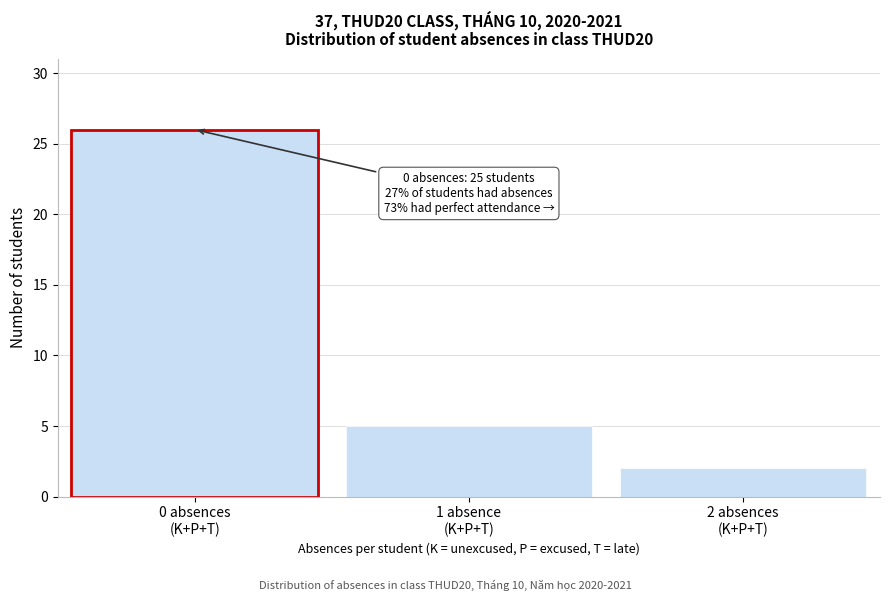

Reading left to right, what are all the values shown in this chart?

26	5	2